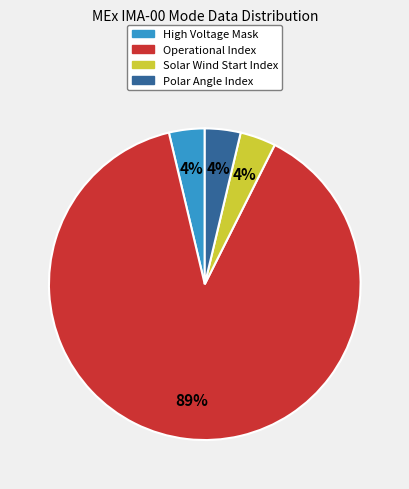

Combined, do High Voltage Mask and Polar Angle Index account for over 50%?

No